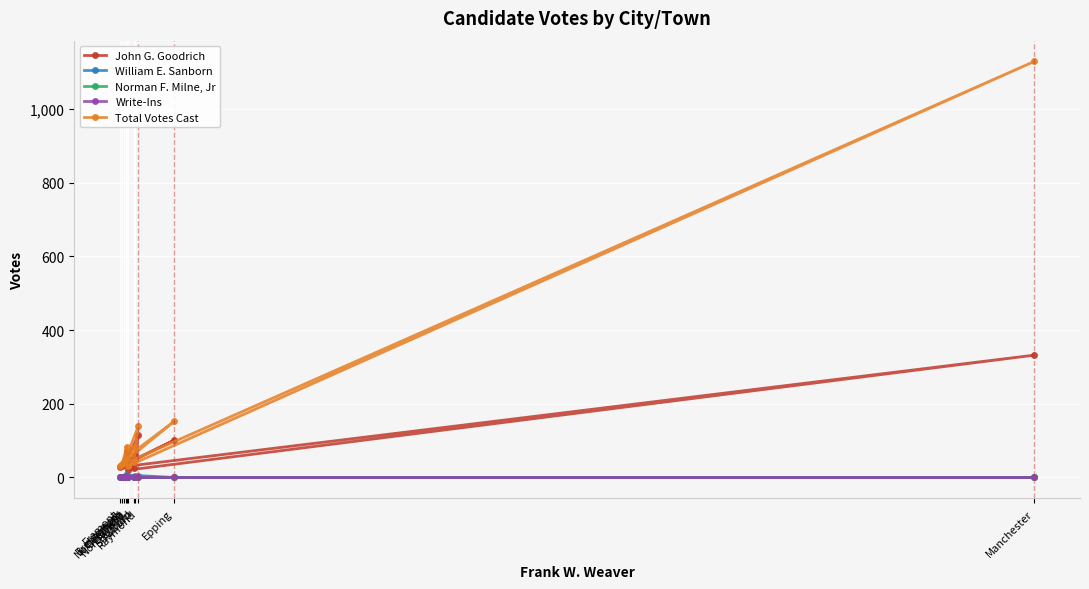

True or false: Write-Ins and William E. Sanborn cross at least once.

False